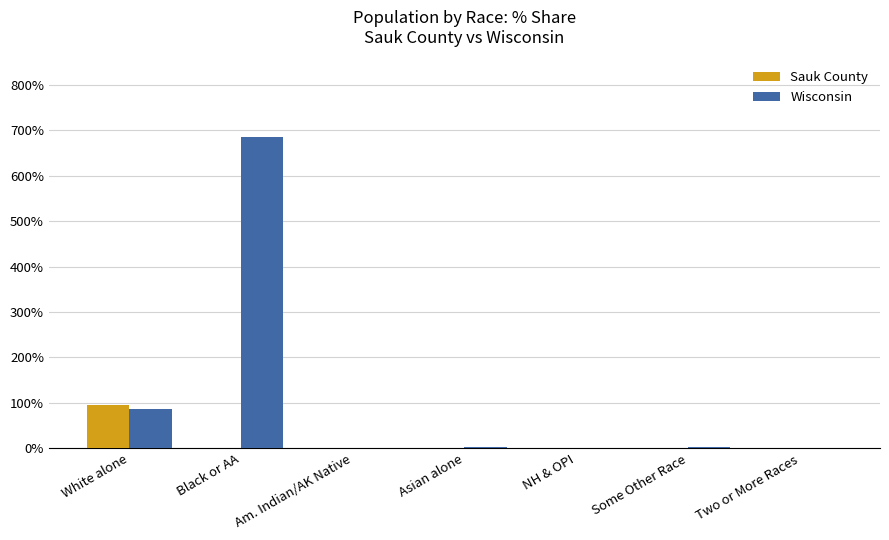

Does the chart contain stacked bars?

No